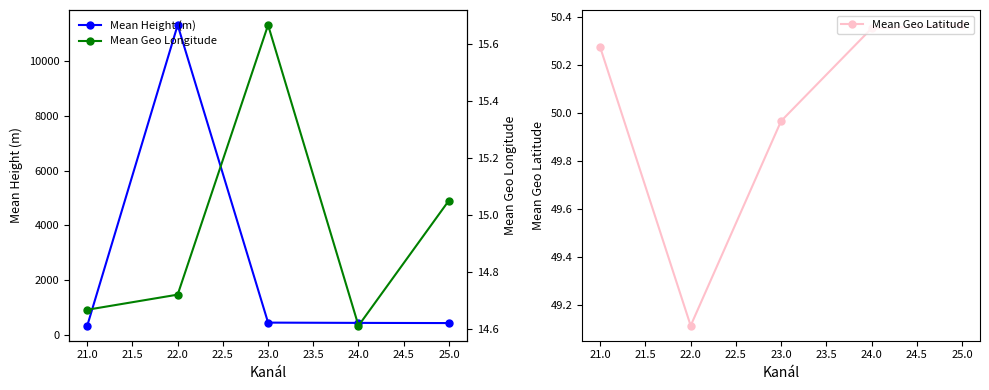

Where does the Mean Height (m) series first go above 450?

22.0